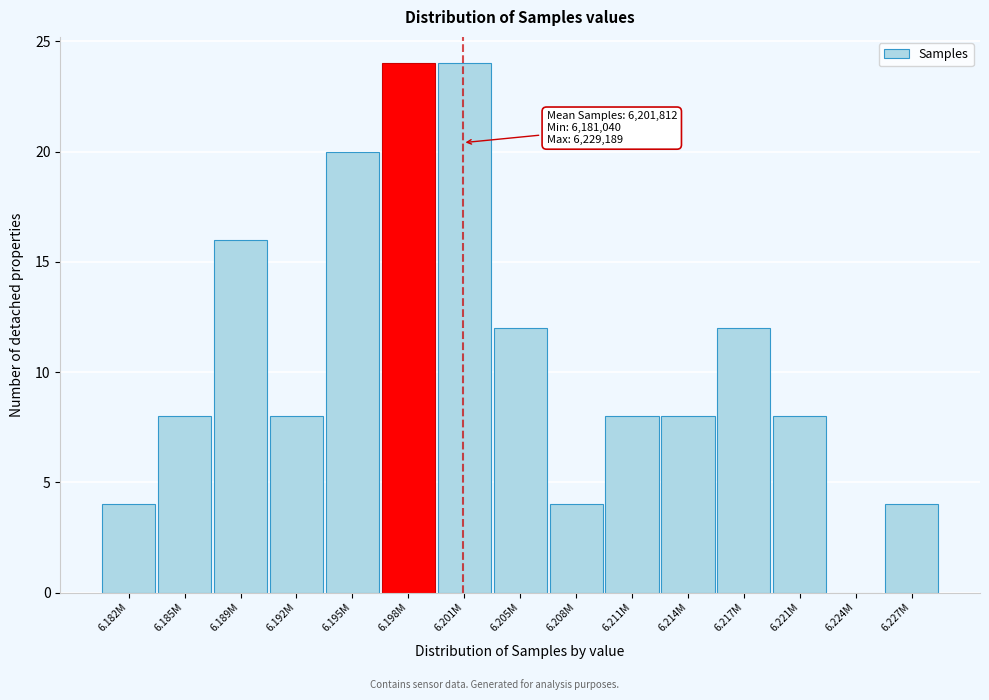

Reading left to right, list all the values displayed in this chart.

6.182M=4	6.185M=8	6.189M=16	6.192M=8	6.195M=20	6.198M=24	6.201M=24	6.205M=12	6.208M=4	6.211M=8	6.214M=8	6.217M=12	6.221M=8	6.224M=0	6.227M=4